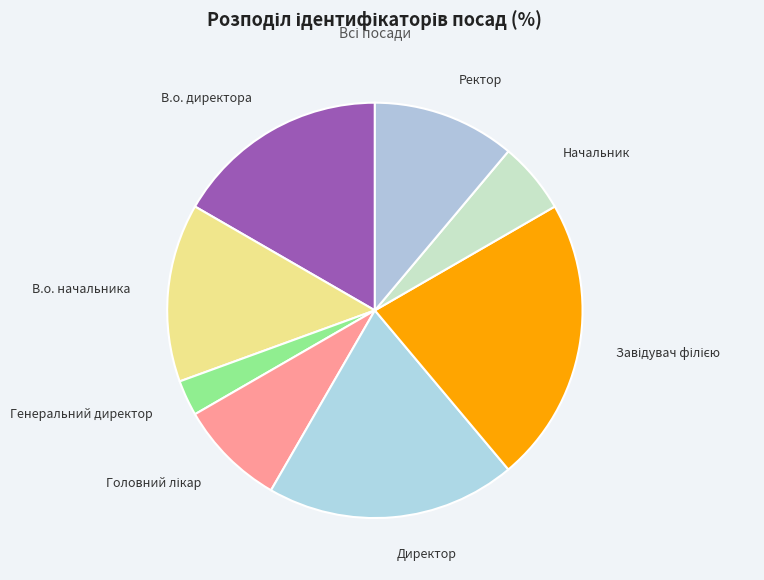

Does any single category account for the majority?

No